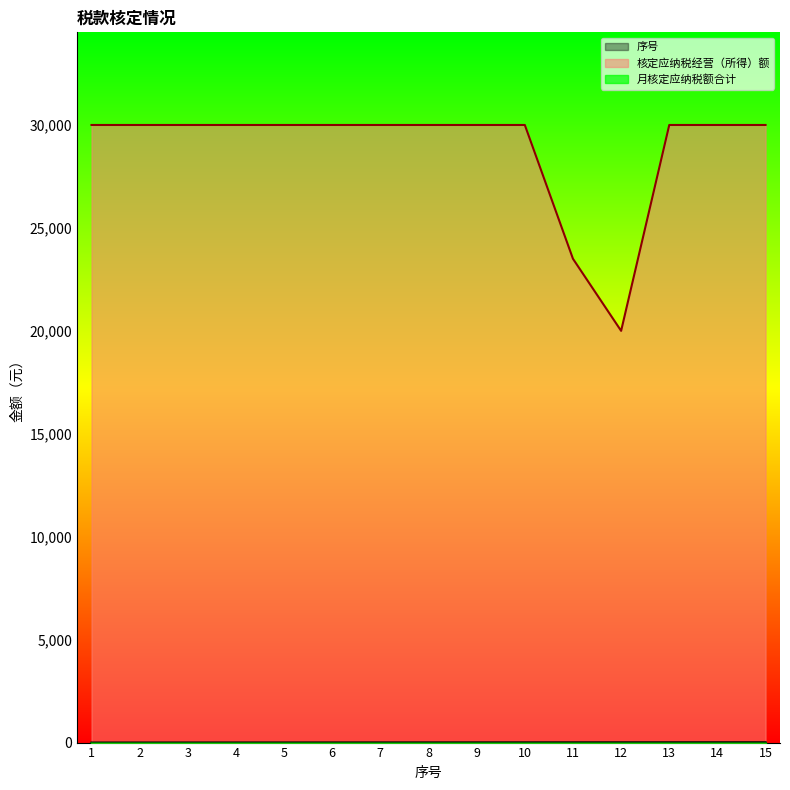

Which category has the highest value in the 核定应纳税经营（所得）额 series?

1